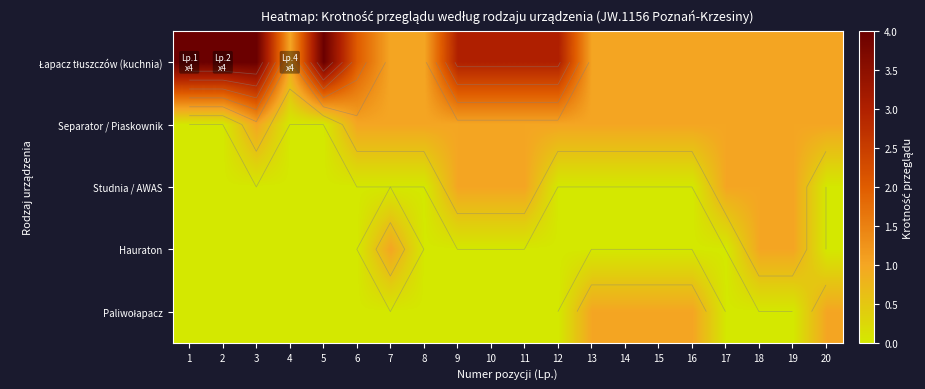

What is the total value across all series at 1?

4